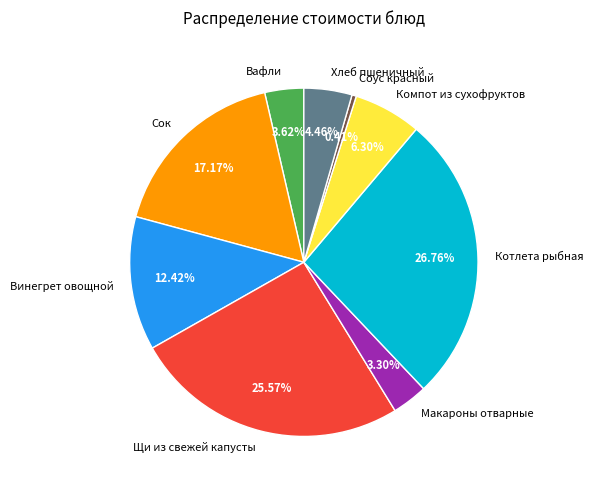

To the nearest percent, what is the difference between the Соус красный and Винегрет овощной slice percentages?

12%